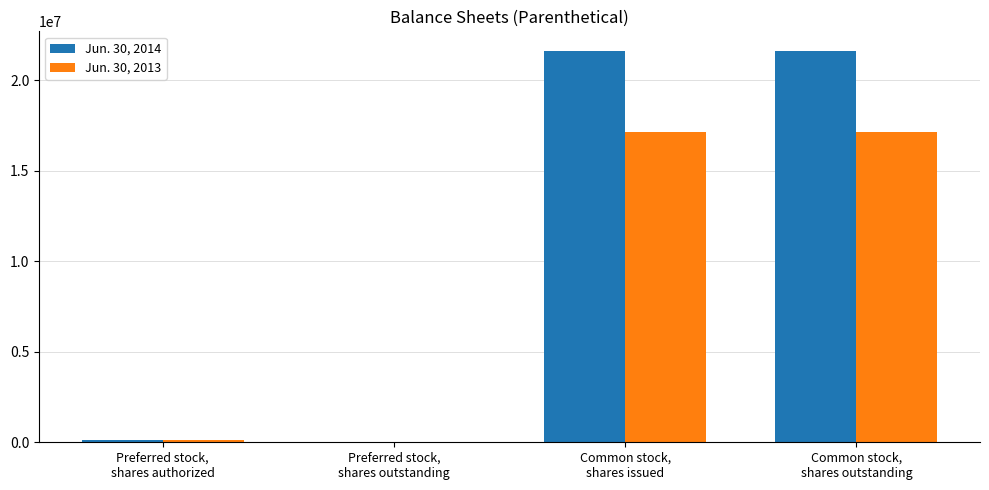

Reading left to right, extract all data points from this chart.

Jun. 30, 2014: Preferred stock,
shares authorized=100000	Preferred stock,
shares outstanding=0	Common stock,
shares issued=21607296	Common stock,
shares outstanding=21607296
Jun. 30, 2013: Preferred stock,
shares authorized=100000	Preferred stock,
shares outstanding=0	Common stock,
shares issued=17116571	Common stock,
shares outstanding=17116571